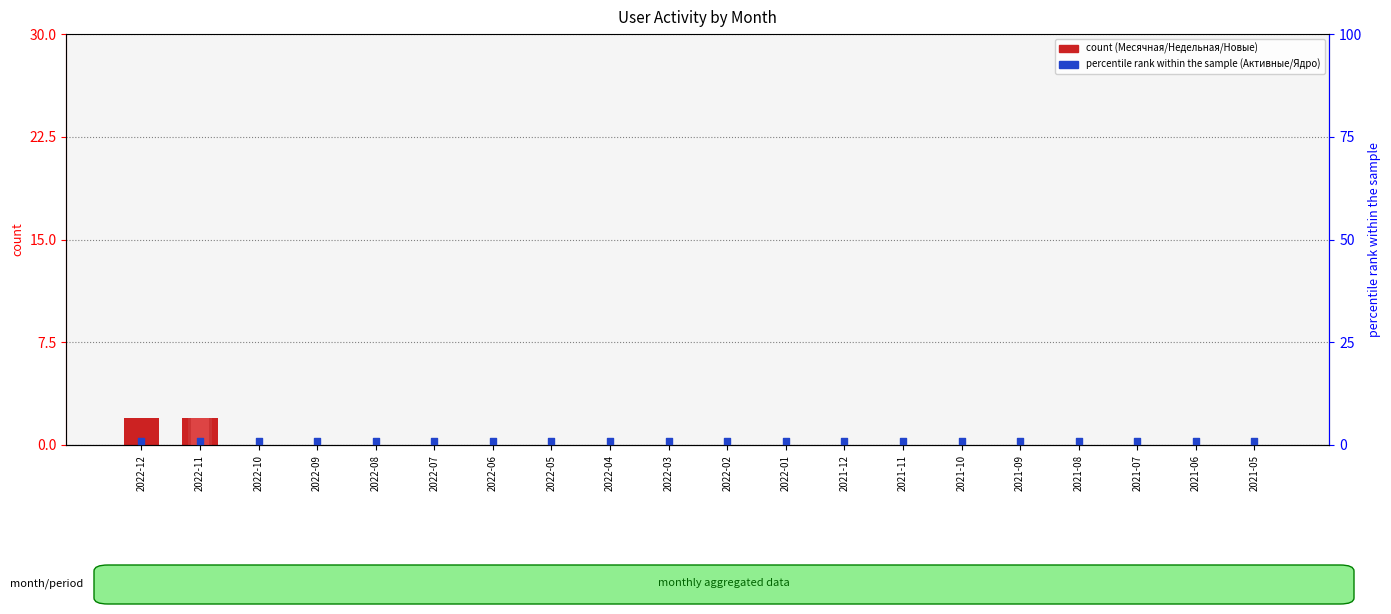

At which category is the sum across all series the highest?

2022-11